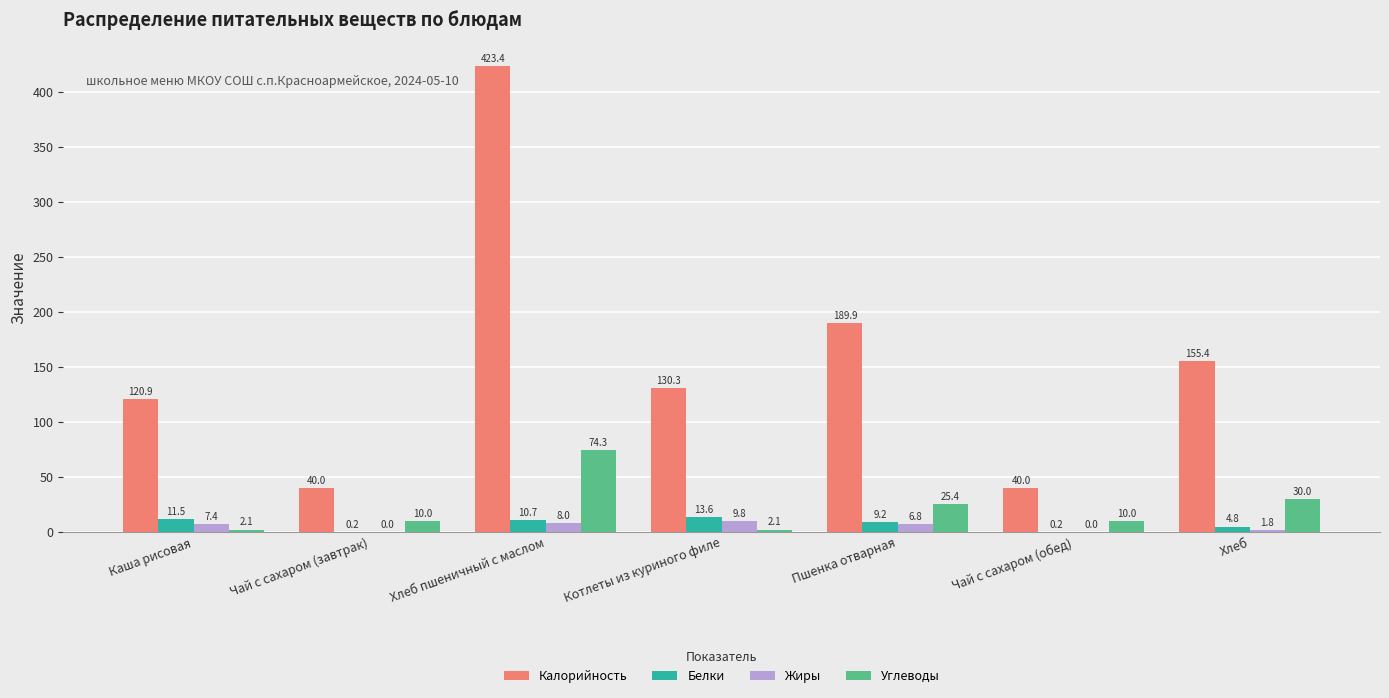

Are the bars grouped side by side (vs. stacked)?

Yes